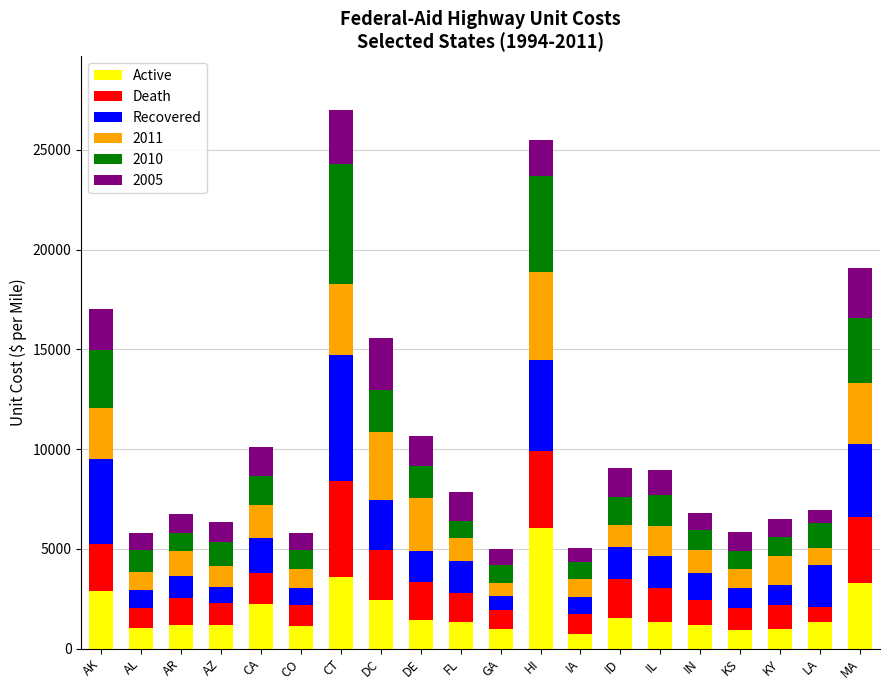

What is the highest value of the Active series?

6039